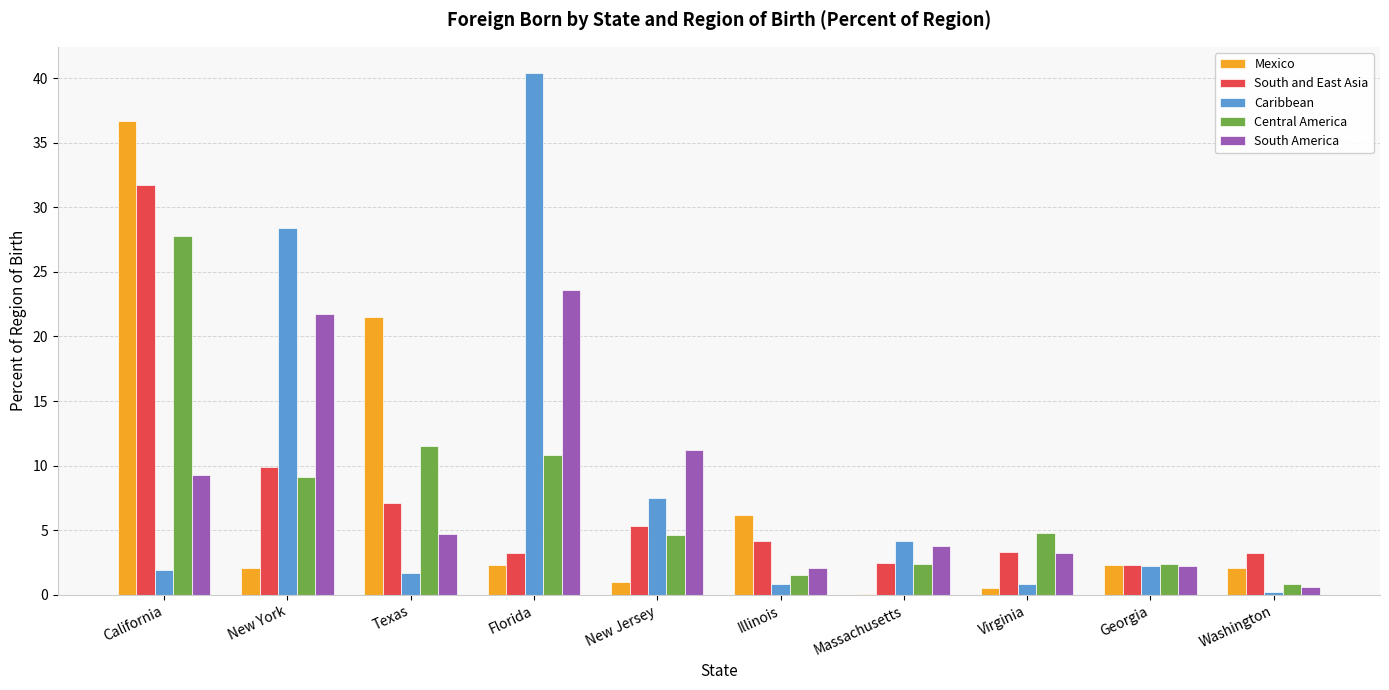

The value of South and East Asia at Georgia is 2.3. True or false?

True